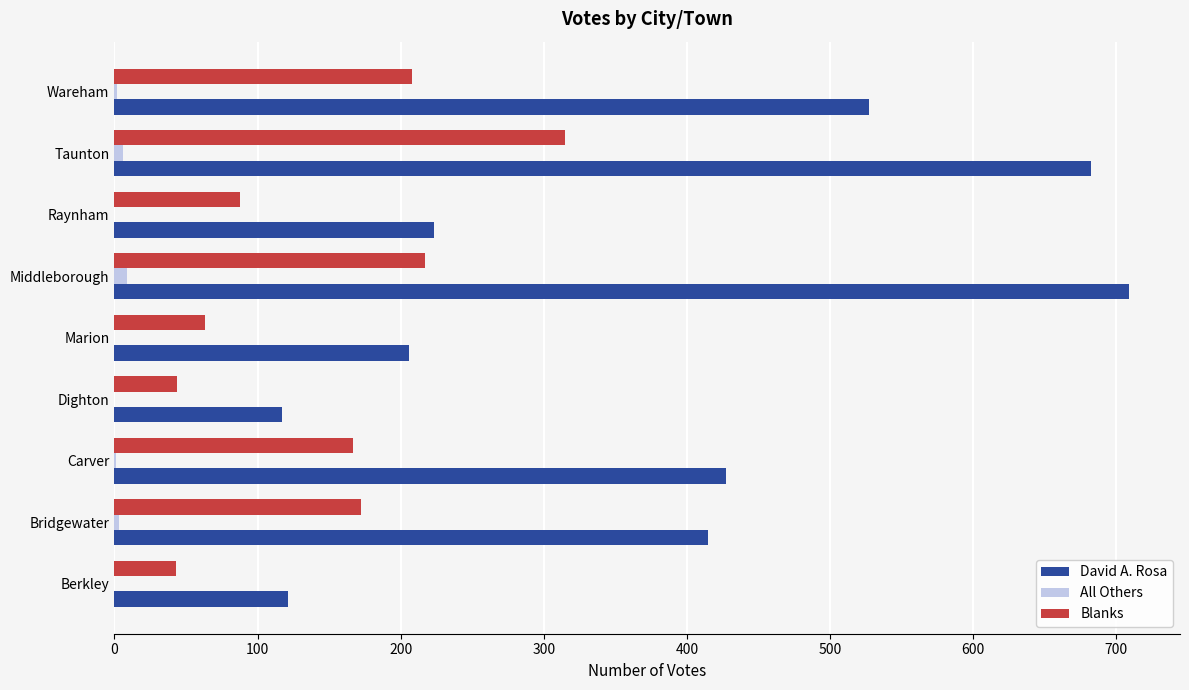

Between Bridgewater and Middleborough, which series saw the biggest shift?

David A. Rosa